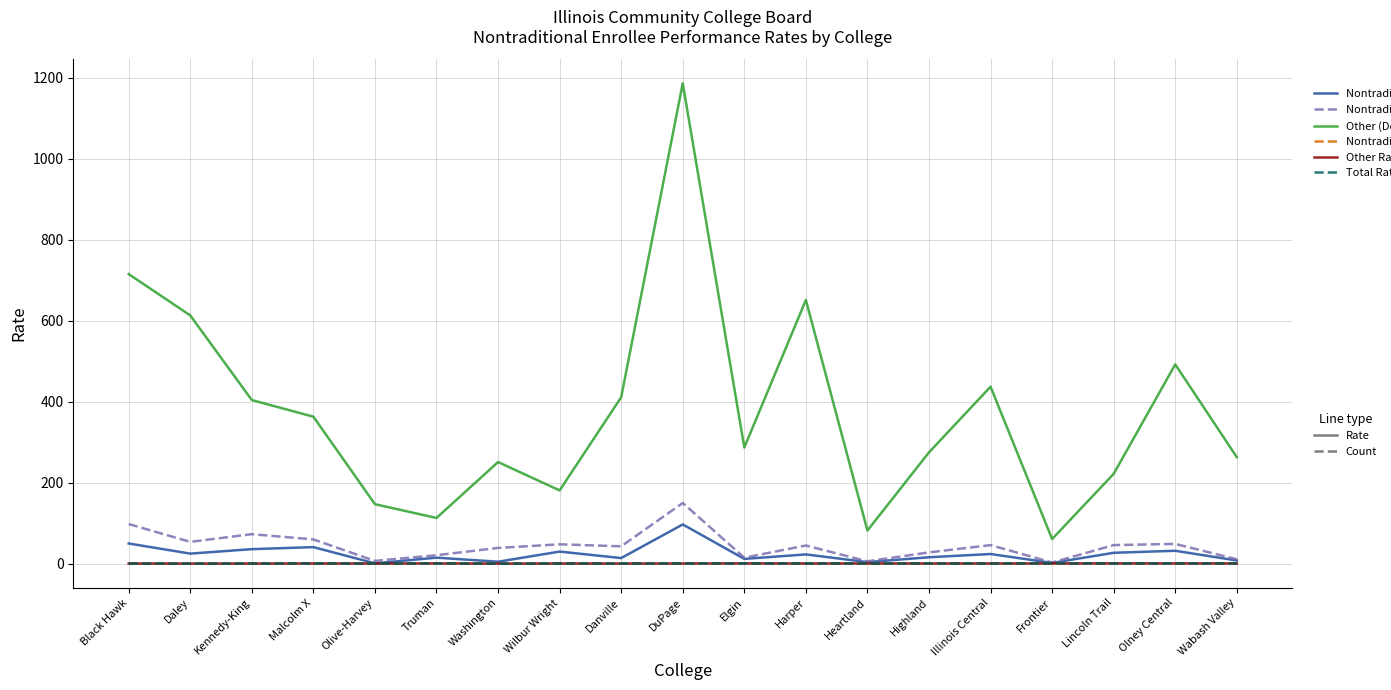

At which category is the sum across all series the highest?

DuPage